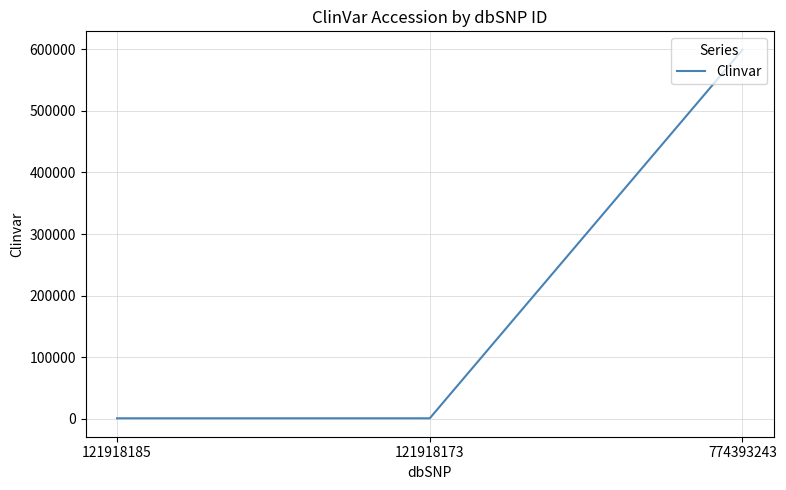

True or false: the data shows 884262 at 774393243.

False